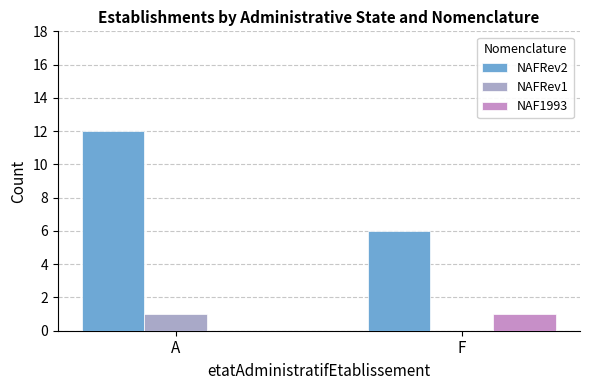

Reading left to right, list all the values displayed in this chart.

NAFRev2: A=12	F=6
NAFRev1: A=1	F=0
NAF1993: A=0	F=1